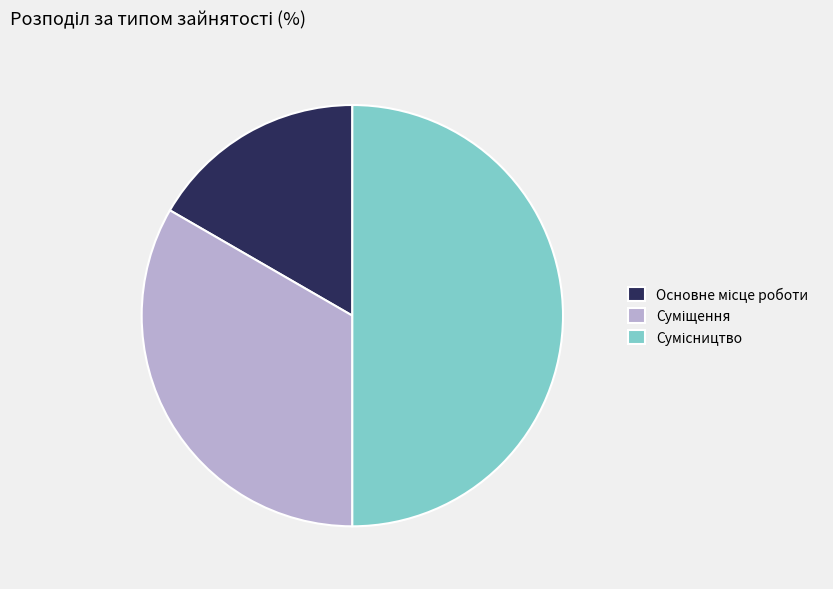

Combined, what portion of the pie is Сумісництво and Суміщення?

83.3%